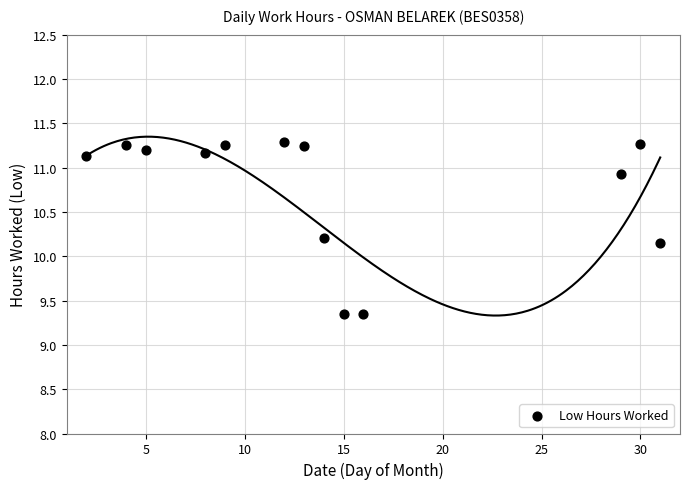

What is the range of X values (max minus min)?

29.0